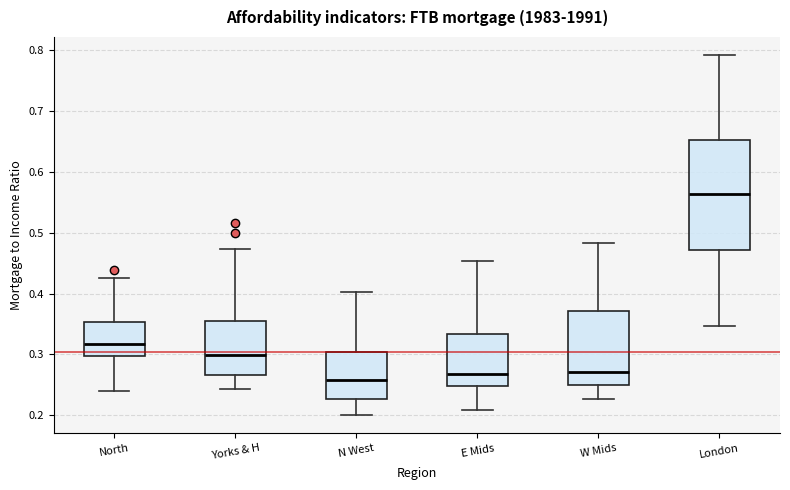

Which box is the tallest, from its lower edge to its upper edge?

London